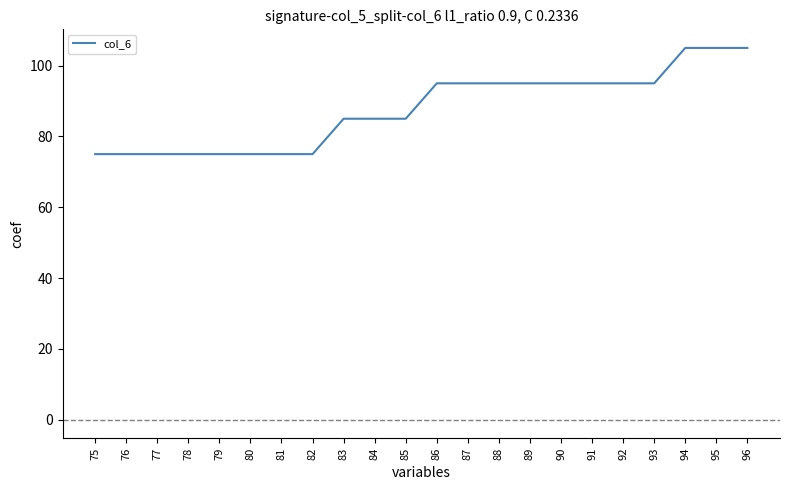

What is the change in value from 78 to 86?

+20